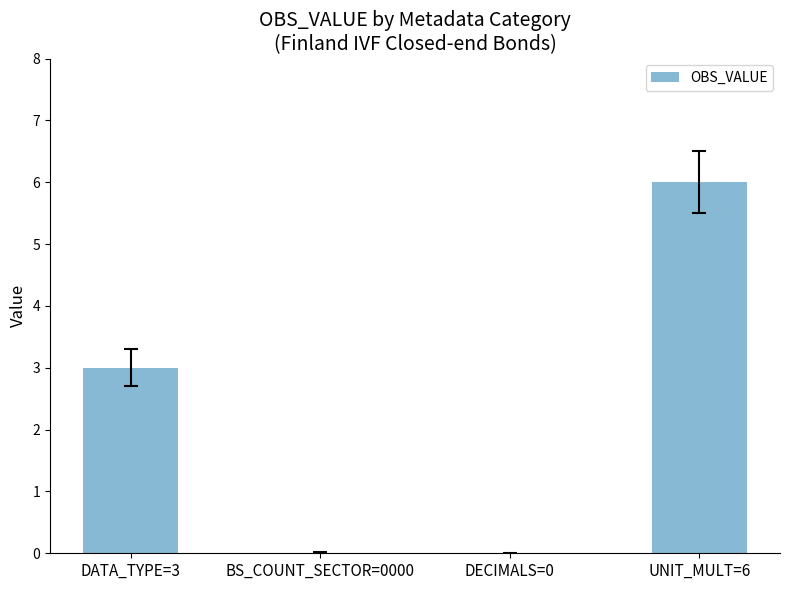

Reading left to right, what are all the values shown in this chart?

3	0	0	6